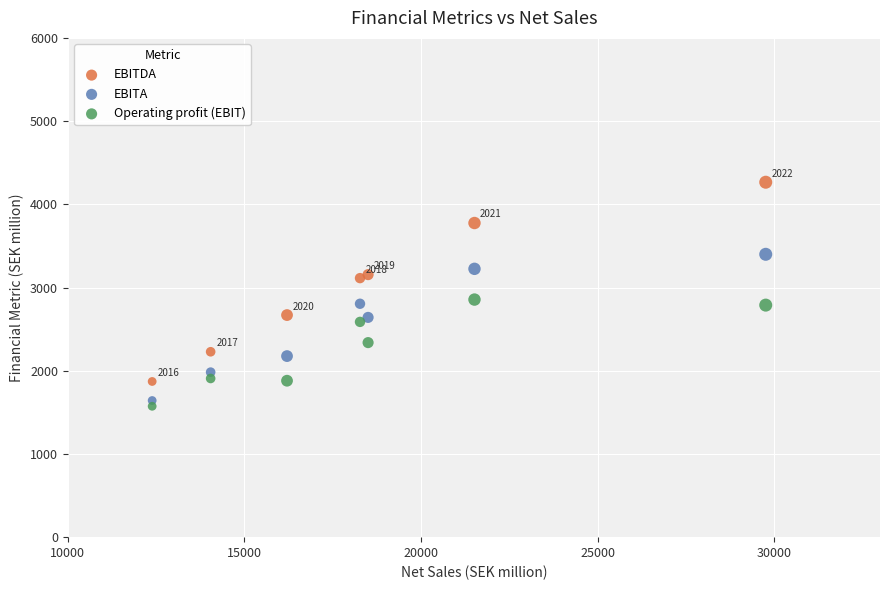

Which series reaches the minimum Y coordinate?

Operating profit (EBIT)